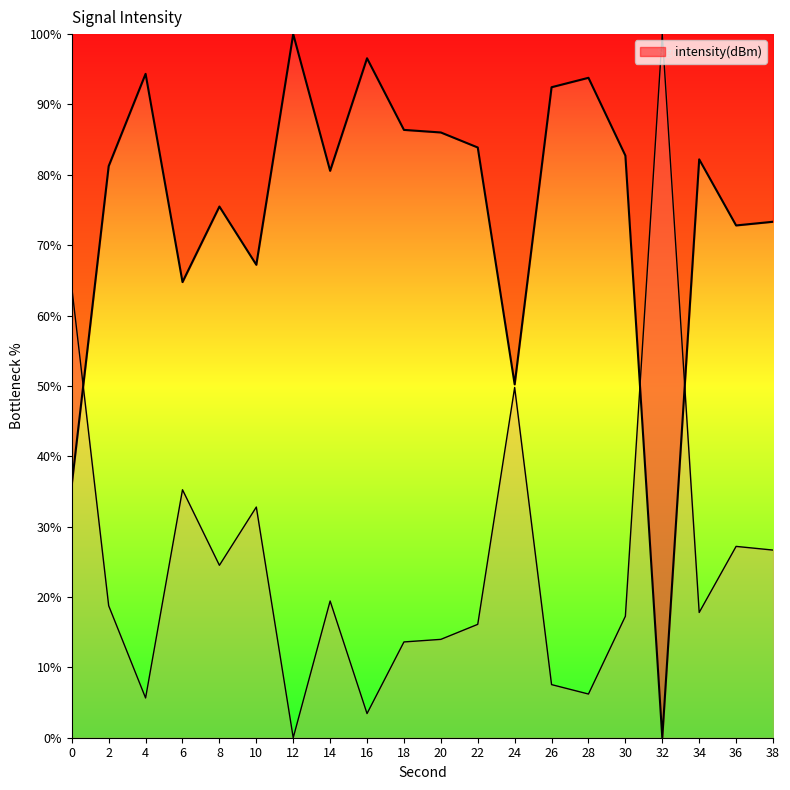

What is the change in value from 6 to 36?

+8.1